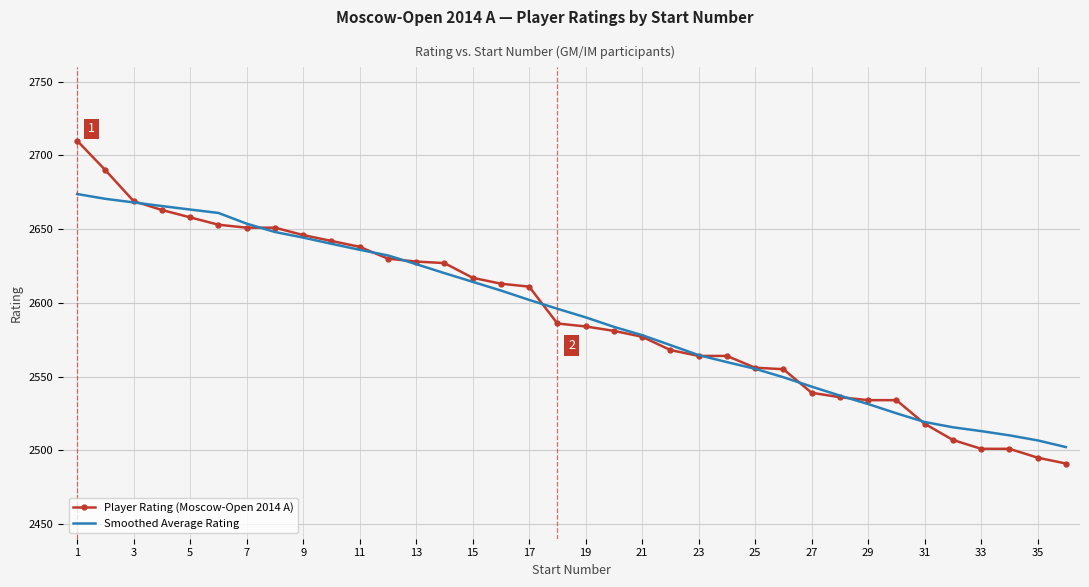

What is the greatest value displayed?

2710.0